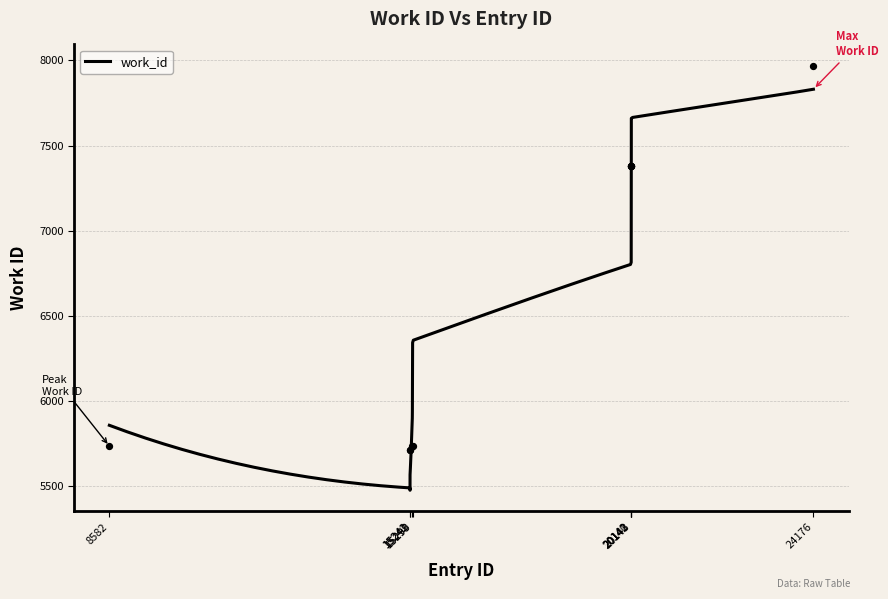

Approximately how many times larger is the value at 8582 compared to 15241?

1.0